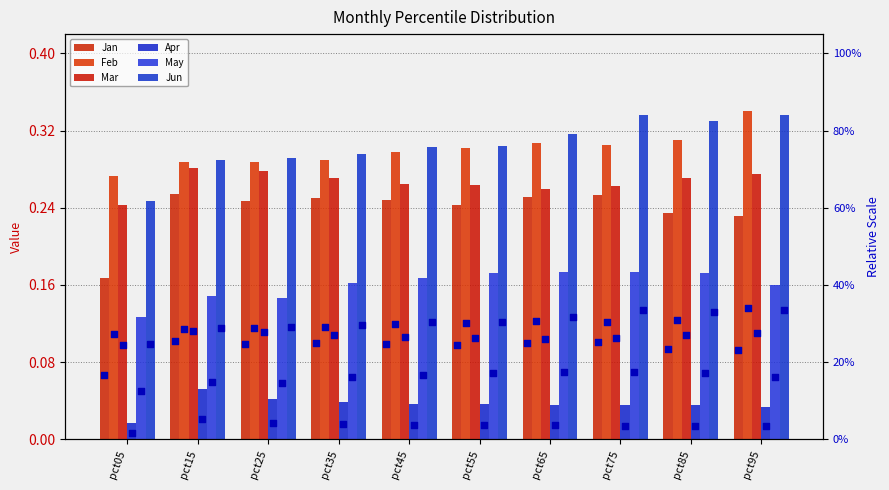

Which series contains the highest Y value?

Feb